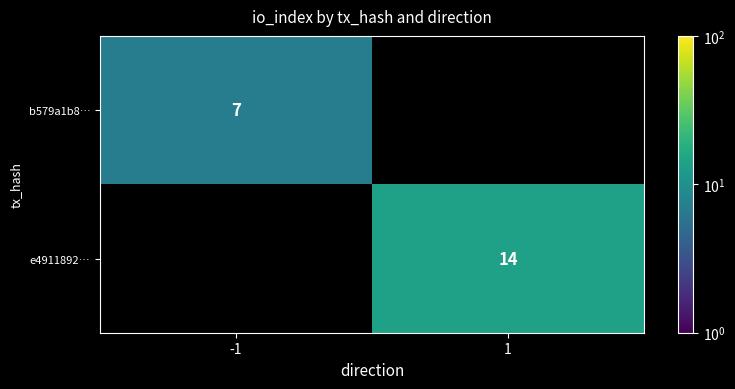

Is the value of b579a1b8… at -1 greater than the value of e4911892… at 1?

No